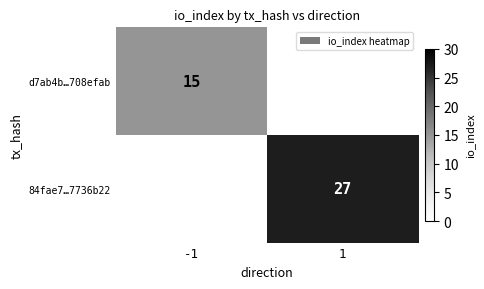

The value of d7ab4b…708efab at -1 is 15. True or false?

True